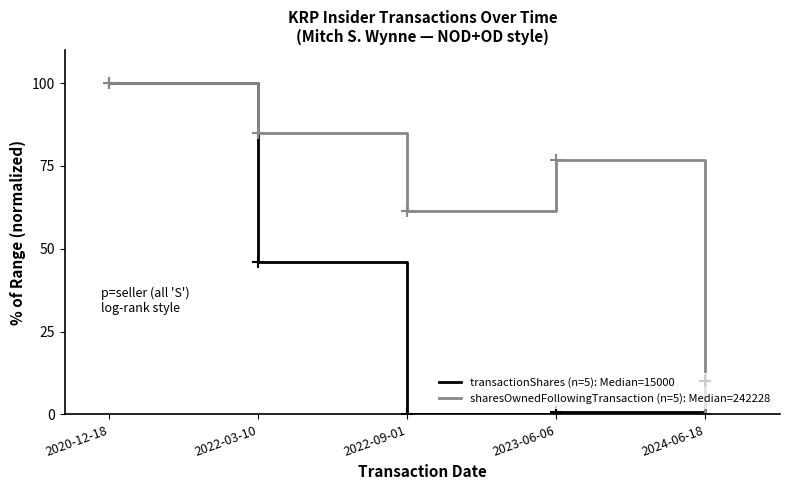

What is the maximum value shown in the chart?

100.0